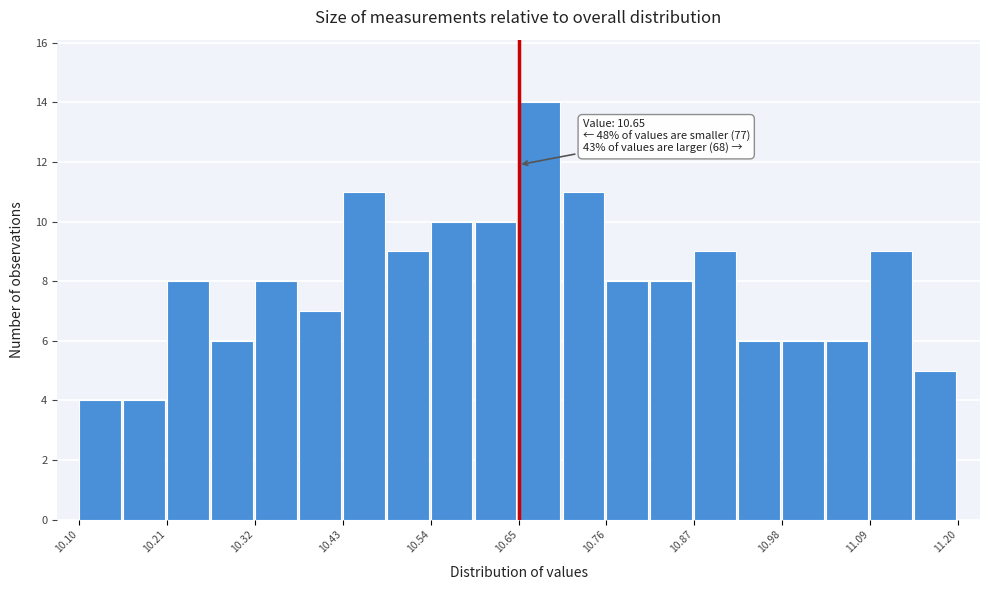

Around what value on the x-axis is the tallest bar? Give the approximate position of its centre, as read against the axis.

10.68